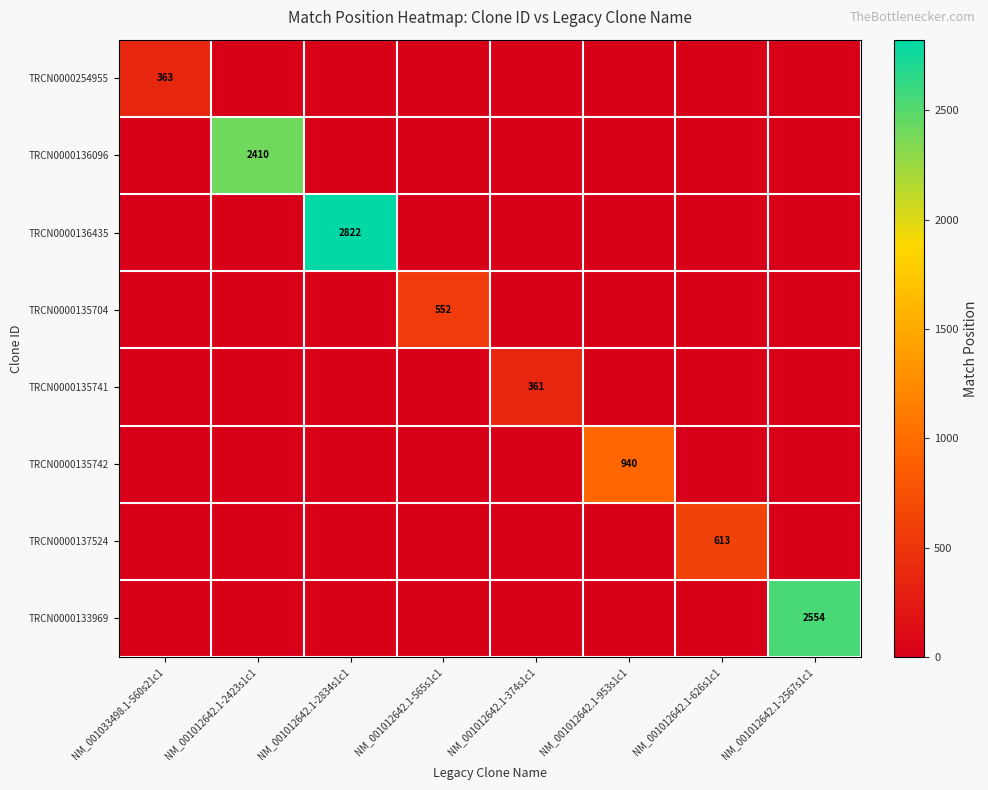

True or false: TRCN0000135741 has a value of 91 at NM_001012642.1-374s1c1.

False